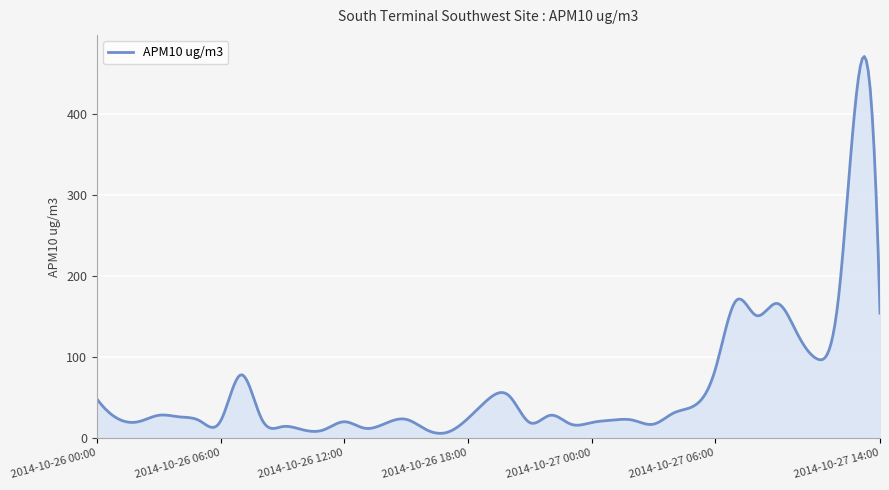

What is the difference between the maximum and minimum values?

464.8